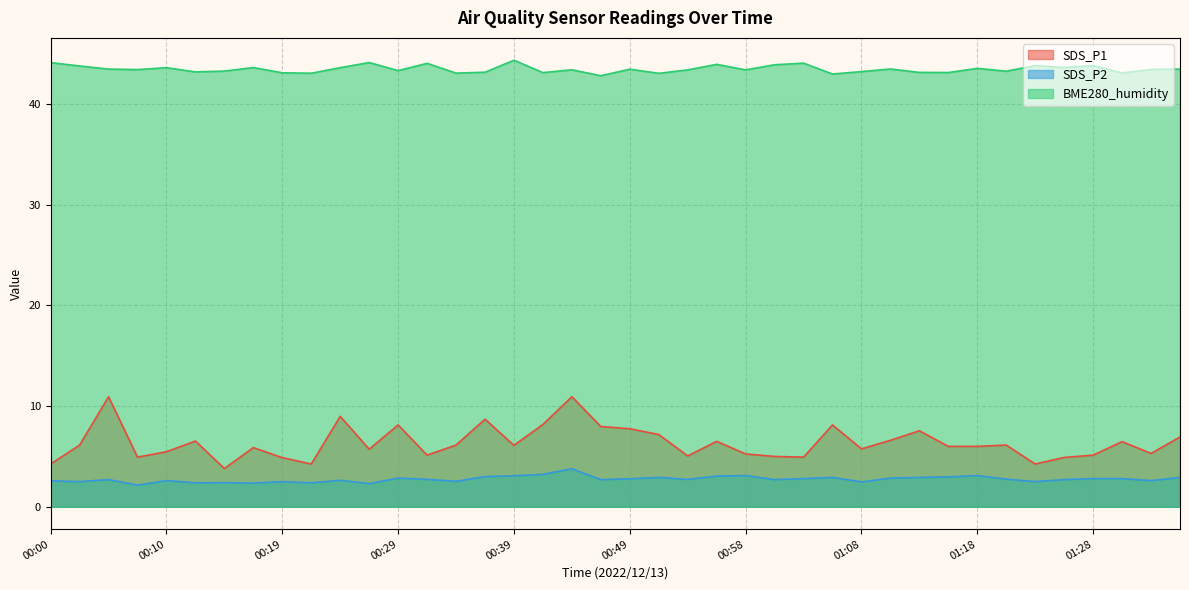

What is the total value across all series at 00:49?

54.0